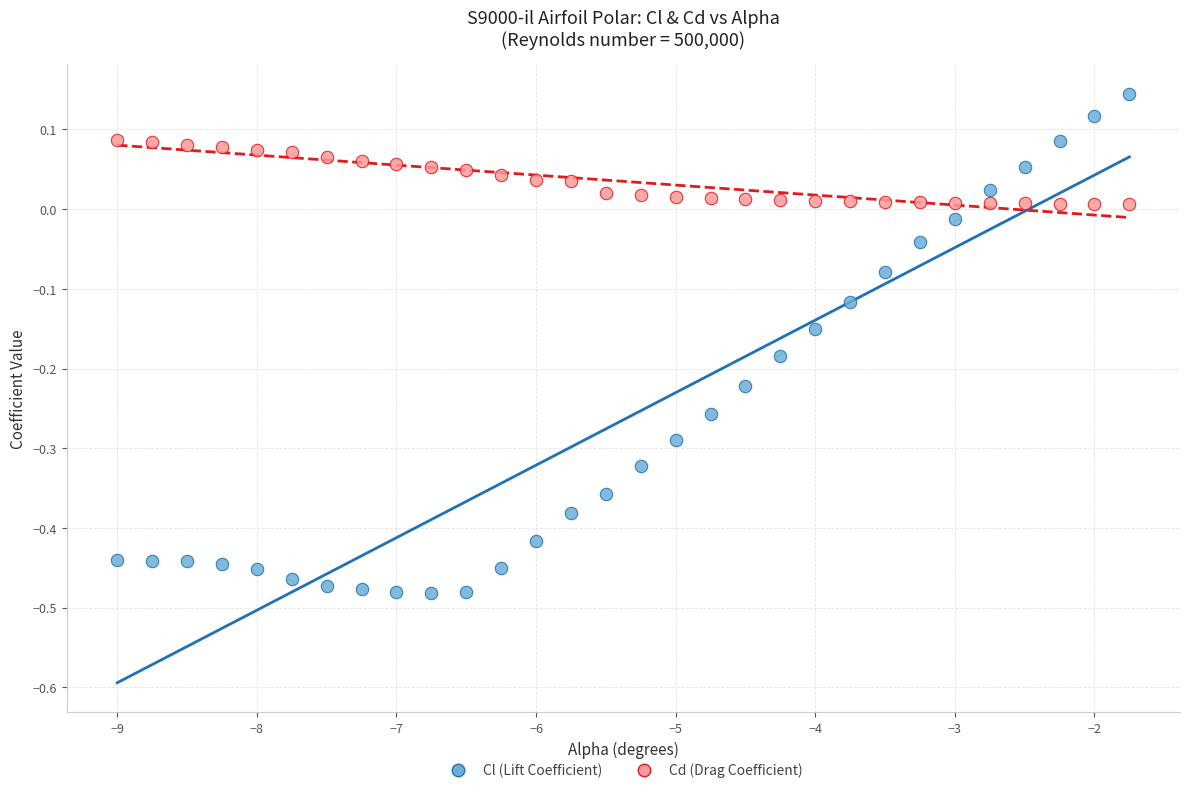

Which series contains the highest Y value?

Cl (Lift Coefficient)